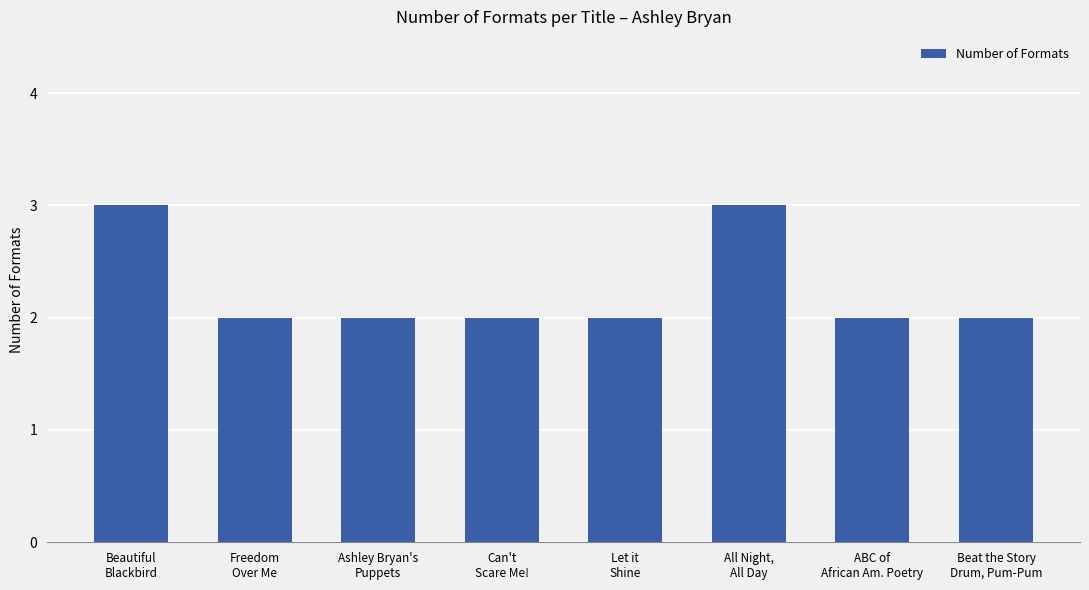

Is it true that the value at Ashley Bryan's
Puppets is 2?

True